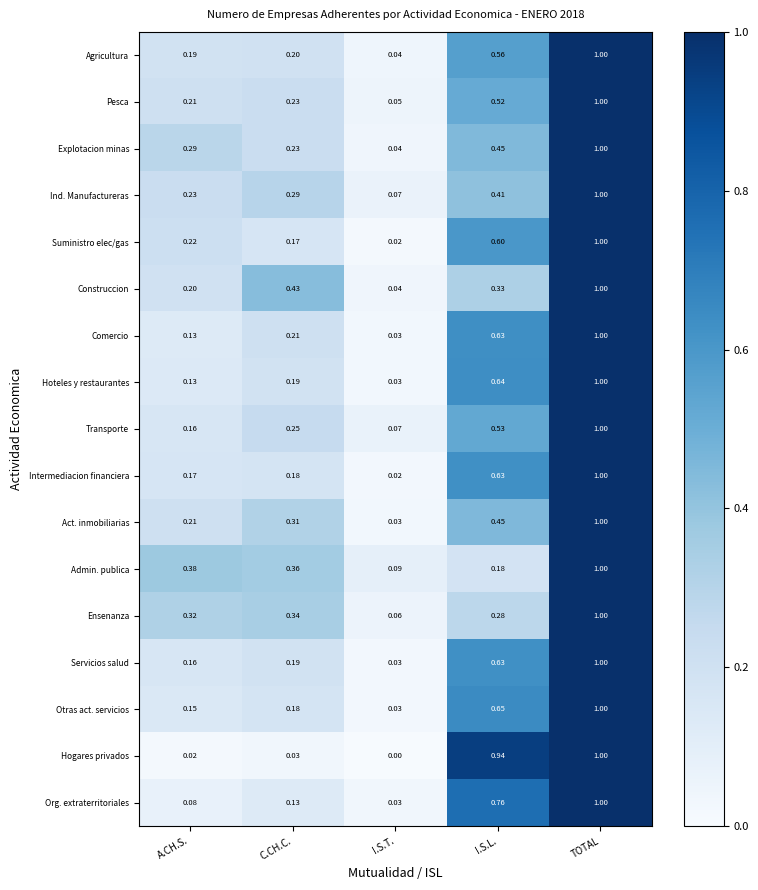

At which category does the chart reach its minimum across all series?

I.S.T.